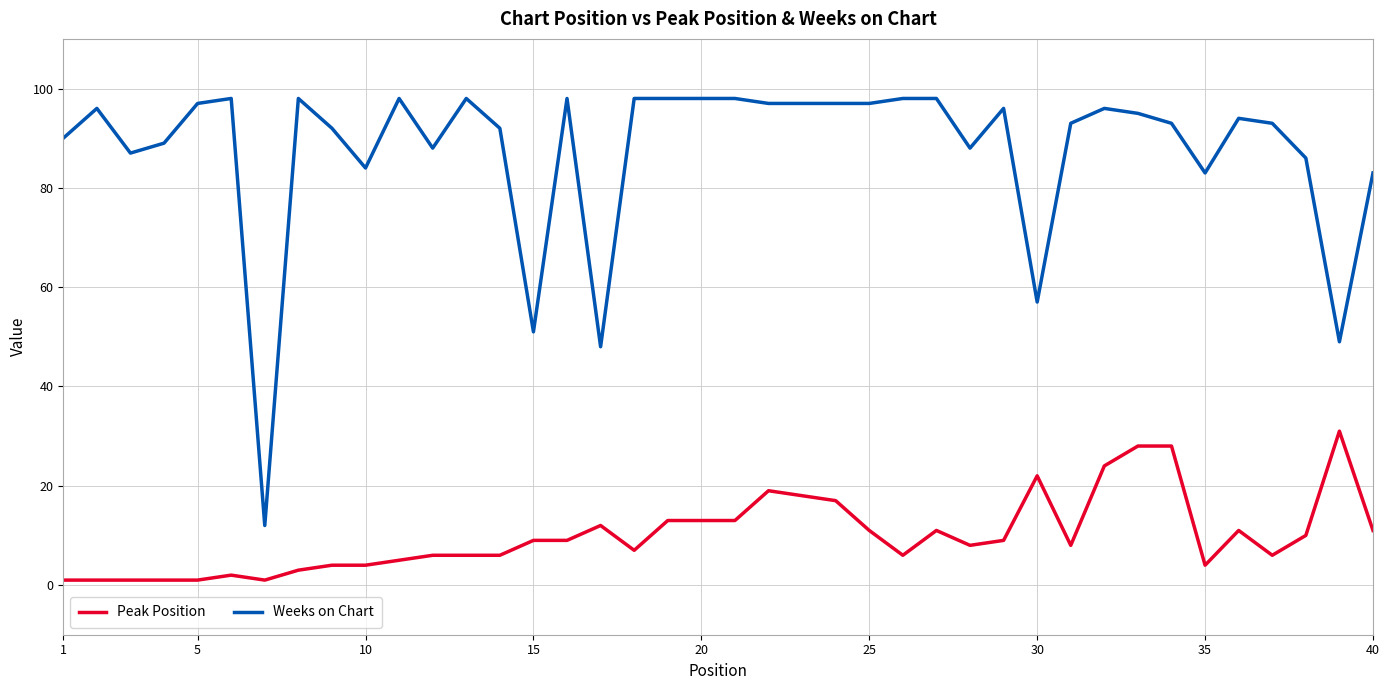

Is this an area chart (filled region under the line)?

No